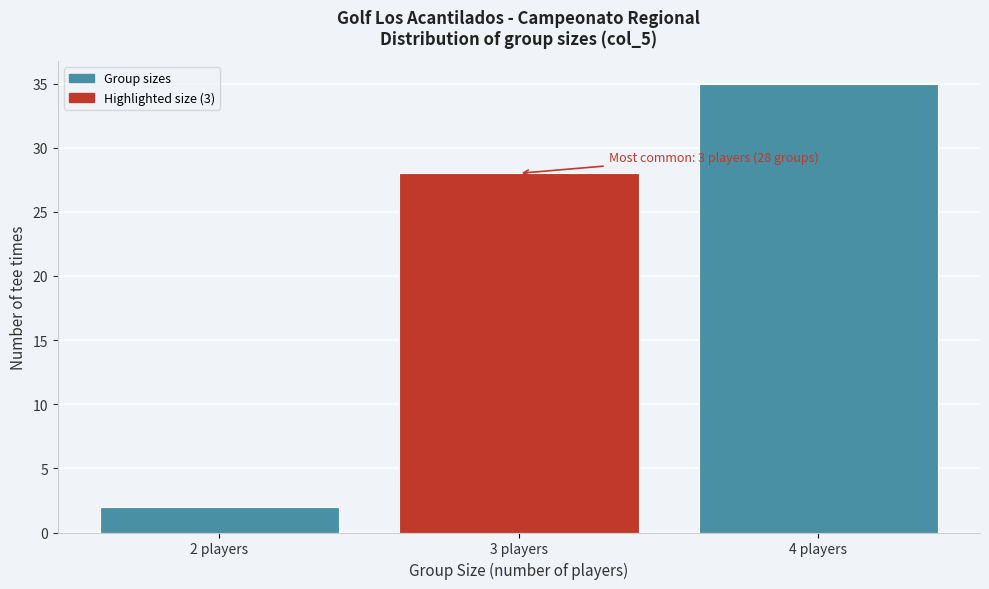

Which range on the x-axis has the tallest bar?

3.5 to 4.5